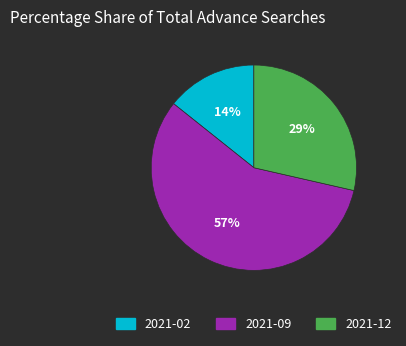

What is the majority slice?

2021-09